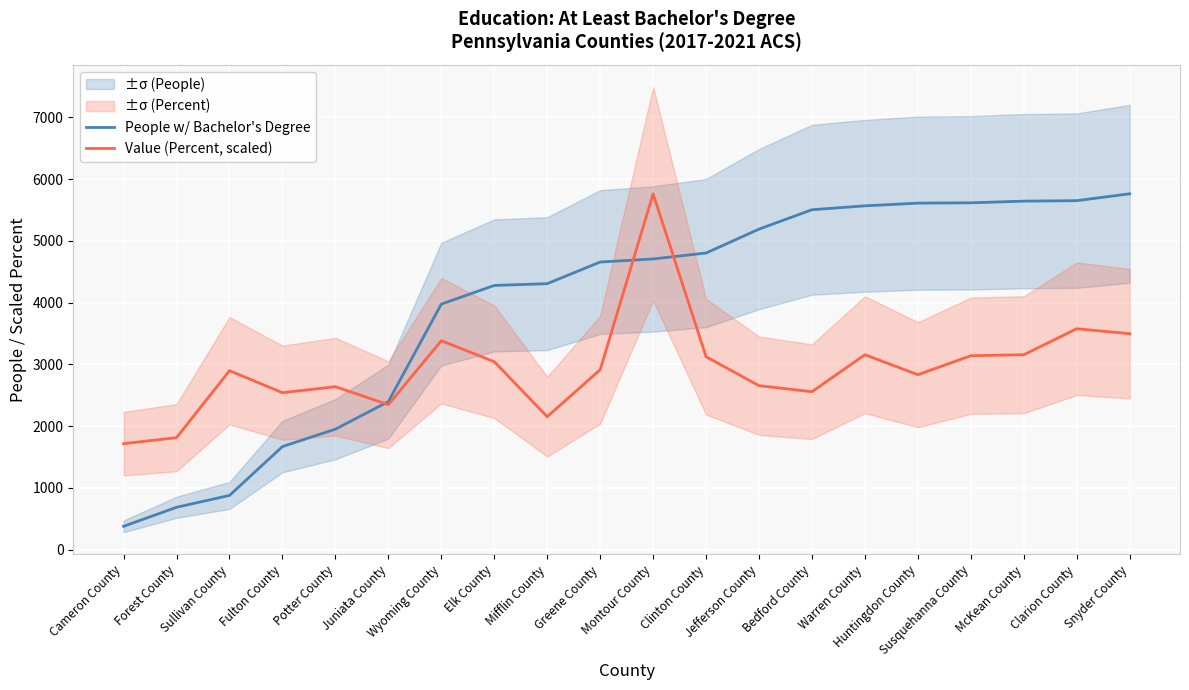

True or false: People w/ Bachelor's Degree has more than 2 interior local peaks.

False